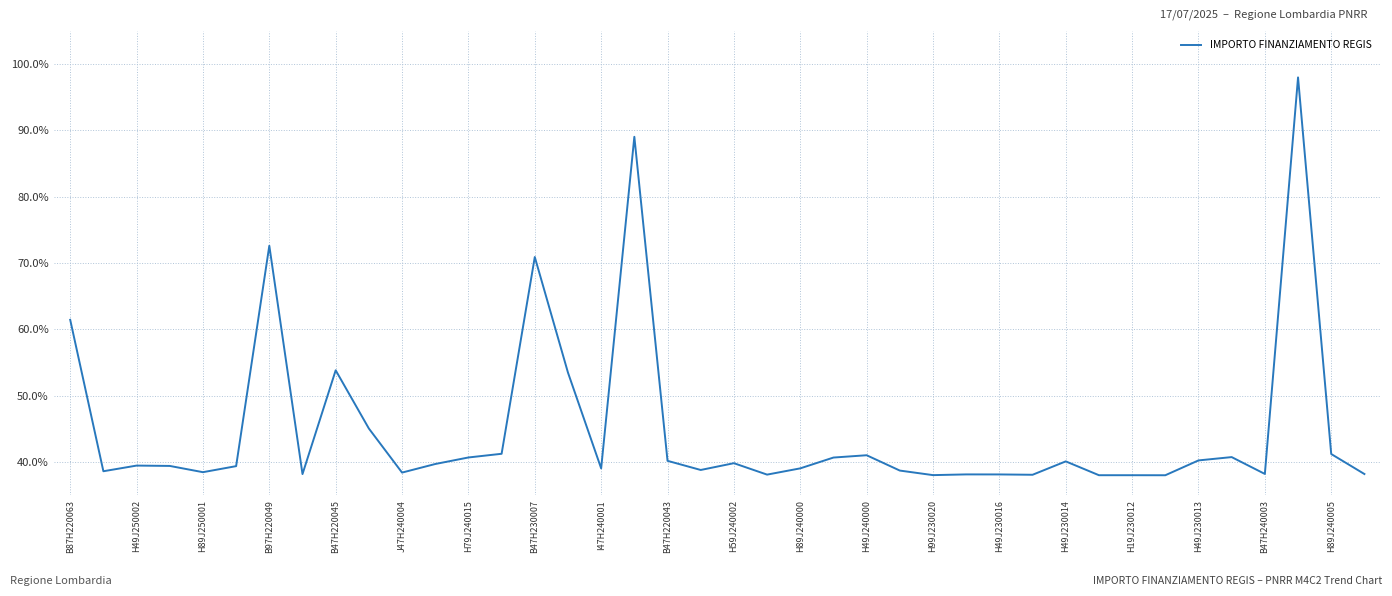

What is the difference between the maximum and minimum values?

60.0